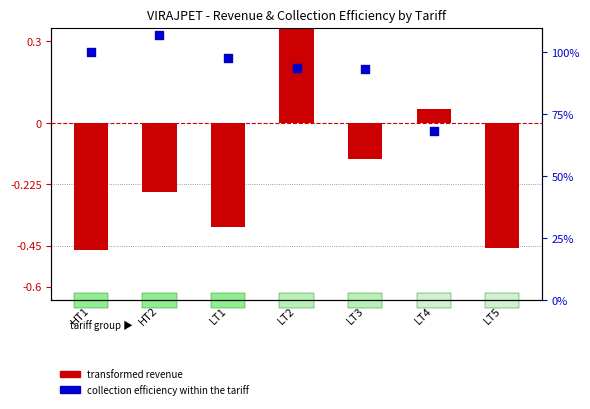

Which series reaches the minimum Y coordinate?

transformed revenue